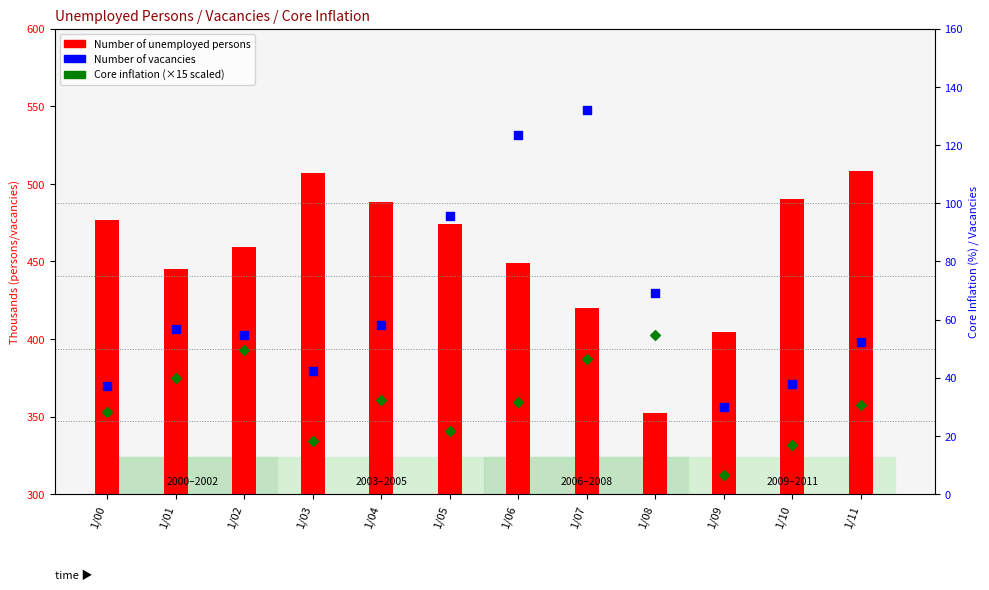

Is the value of Number of vacancies at 1/01 greater than the value of Number of unemployed persons at 1/11?

No